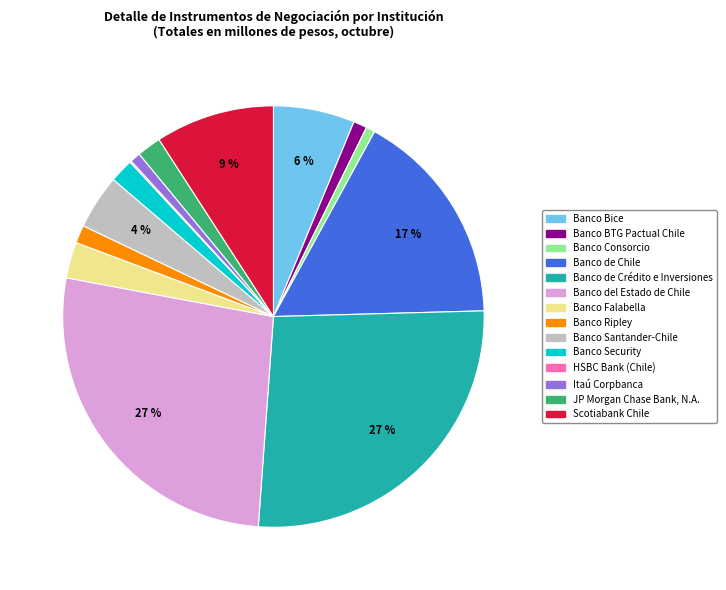

Is the sum of Banco Consorcio and Banco Falabella greater than half?

No